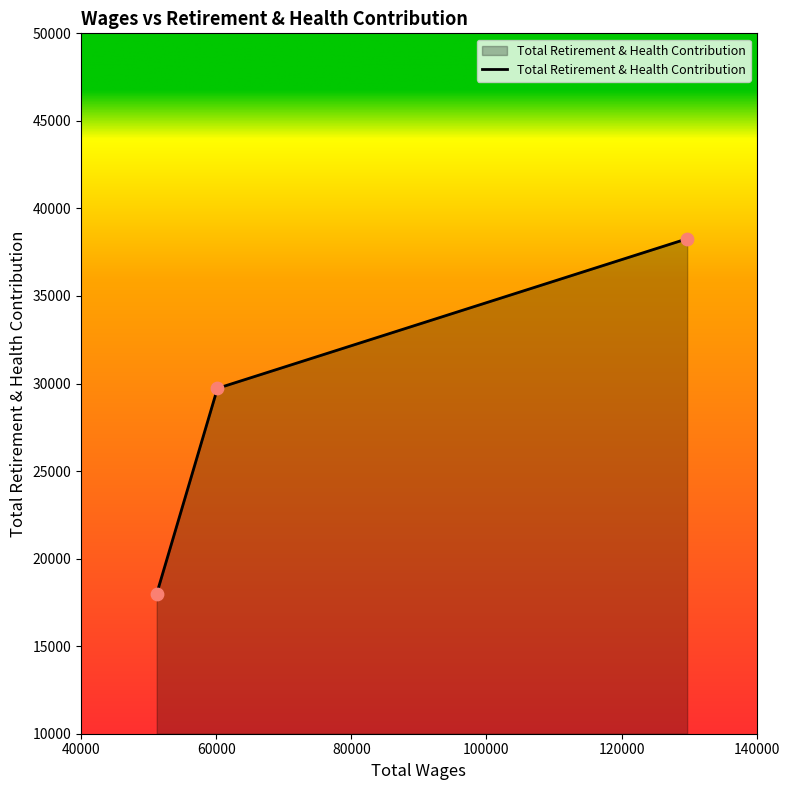

What is the maximum value shown in the chart?

38268